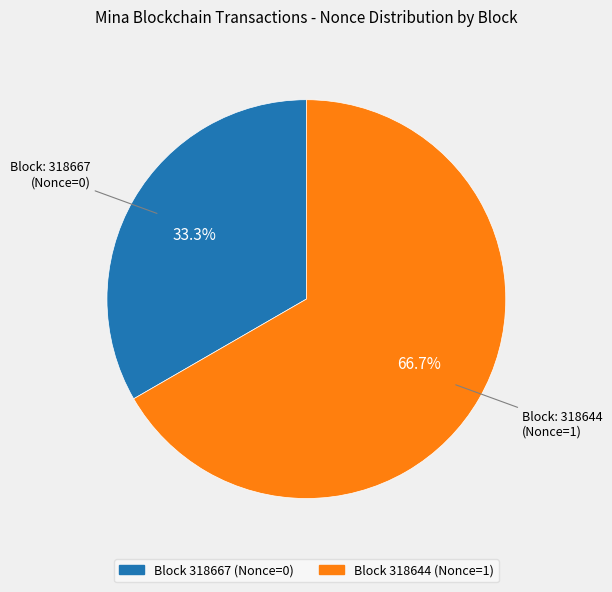

How many segments does this pie chart have?

2